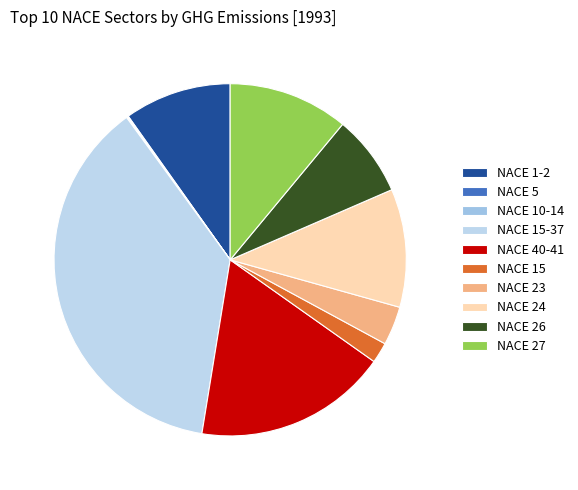

What is the smallest slice in the pie chart?

NACE 10-14